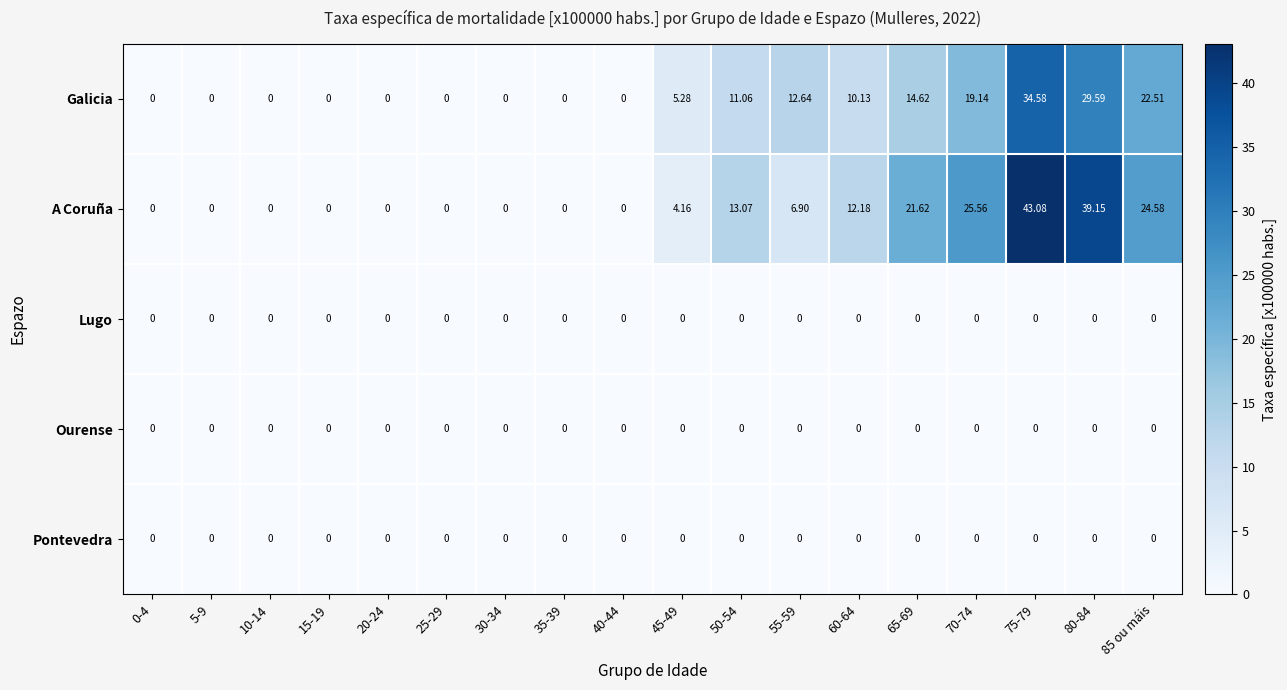

Which series changed the most between 45-49 and 60-64?

A Coruña